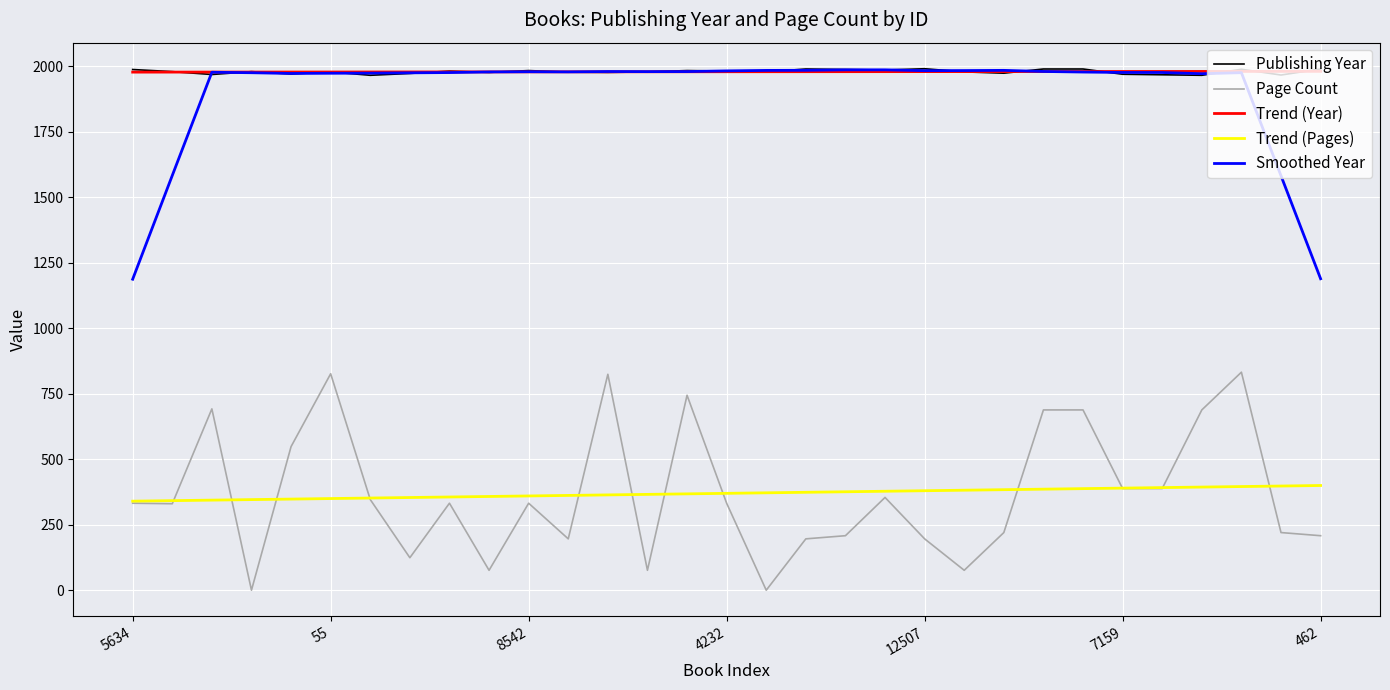

What is the maximum value shown in the chart?

1990.0